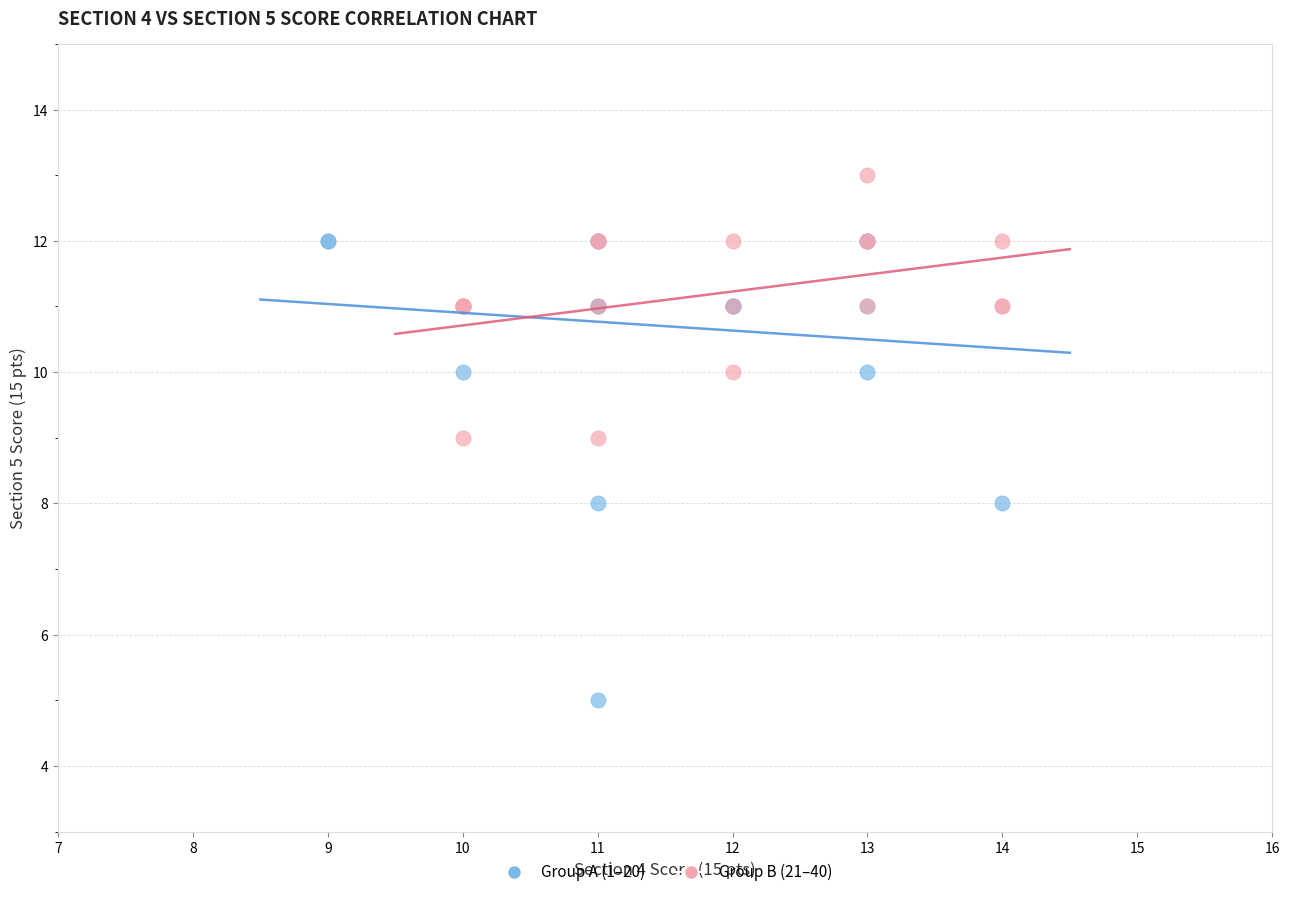

Which series reaches the minimum Y coordinate?

Group A (1–20)